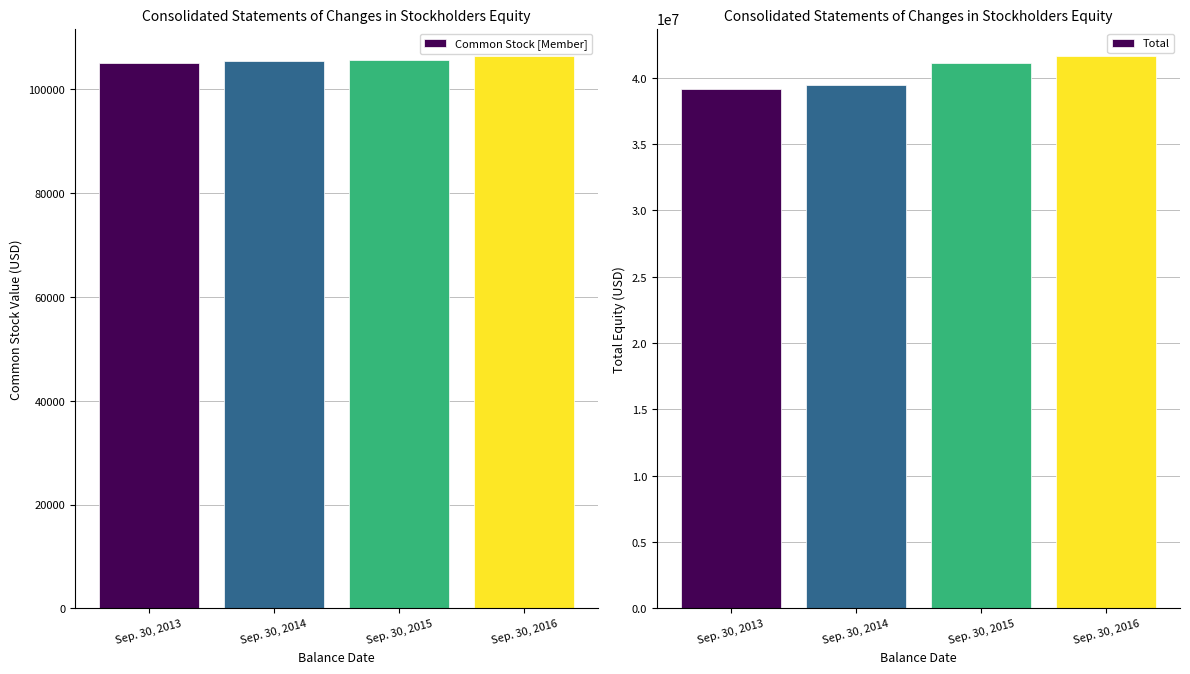

At how many categories does at least one series exceed 8997139?

4